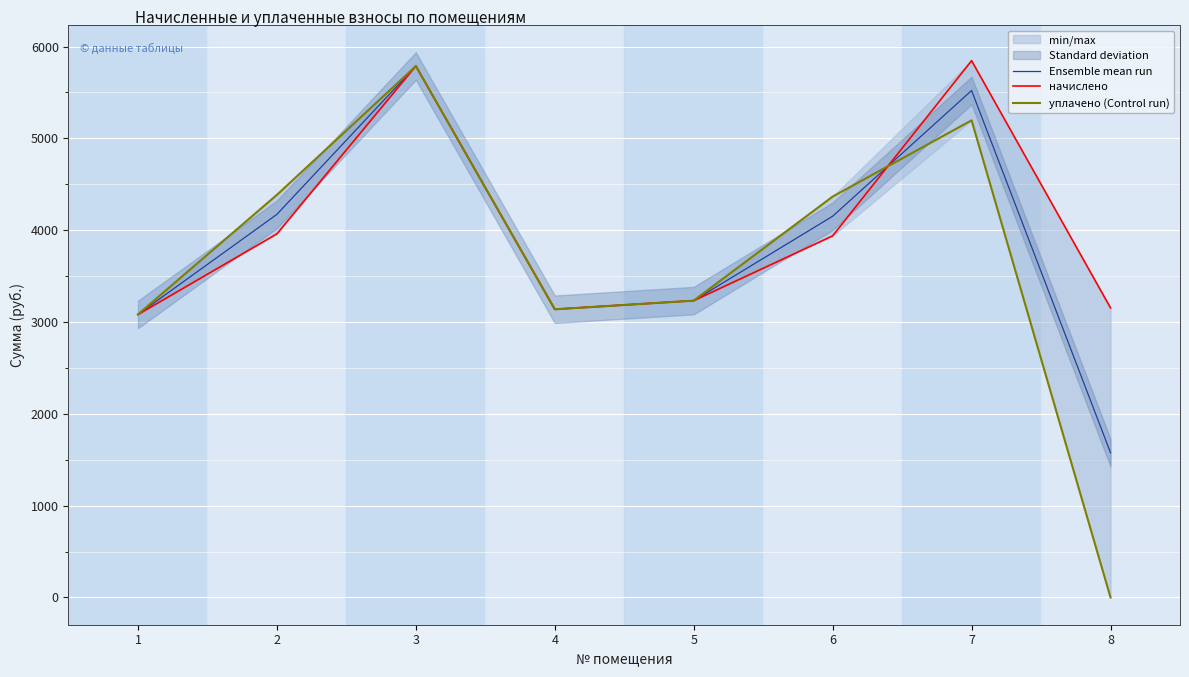

The уплачено (Control run) series shows 6182.9 at 6. True or false?

False